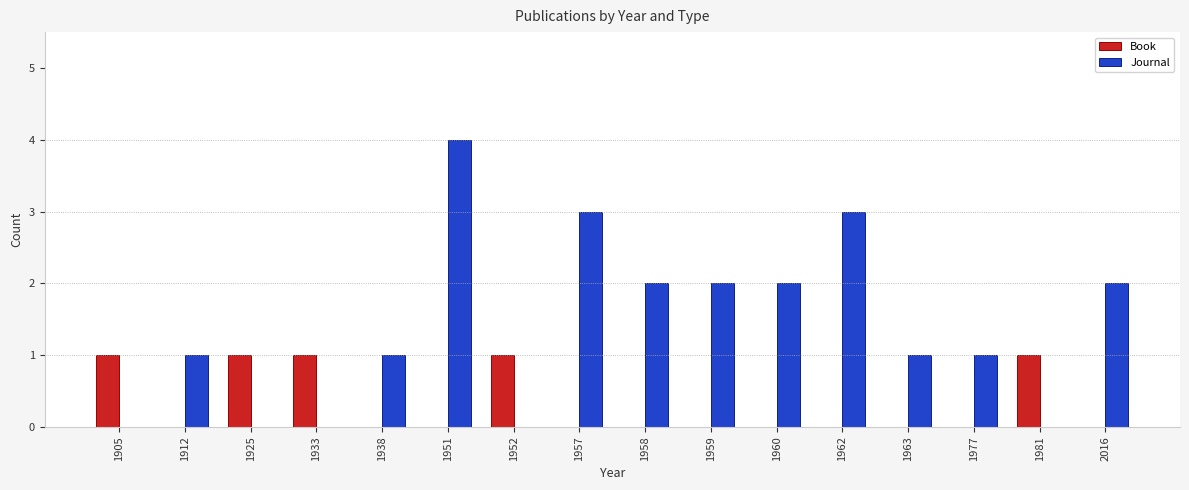

What is the difference between the Book values at 1977 and 1952?

1